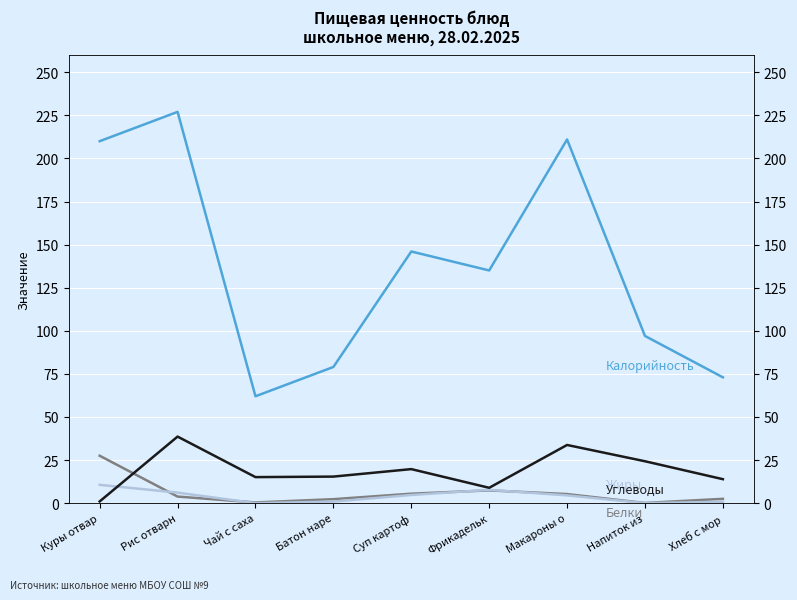

At which category is the sum across all series the highest?

Рис отварн